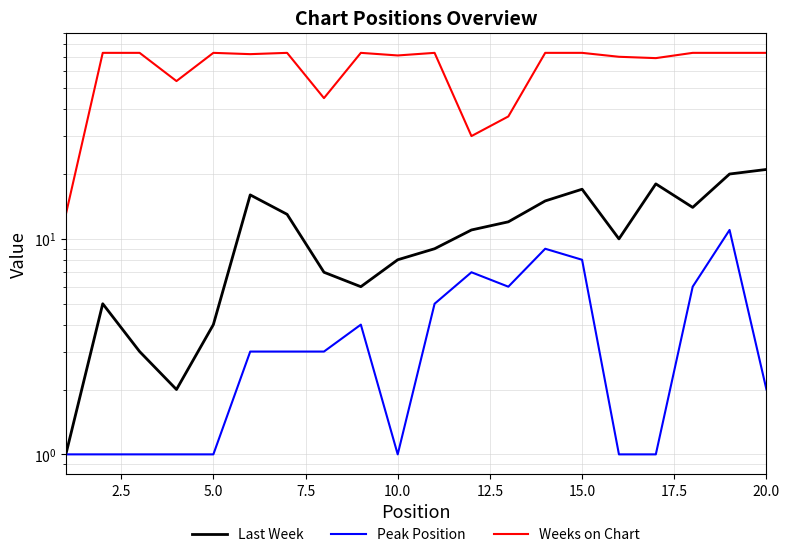

True or false: Weeks on Chart and Last Week cross at least once.

False